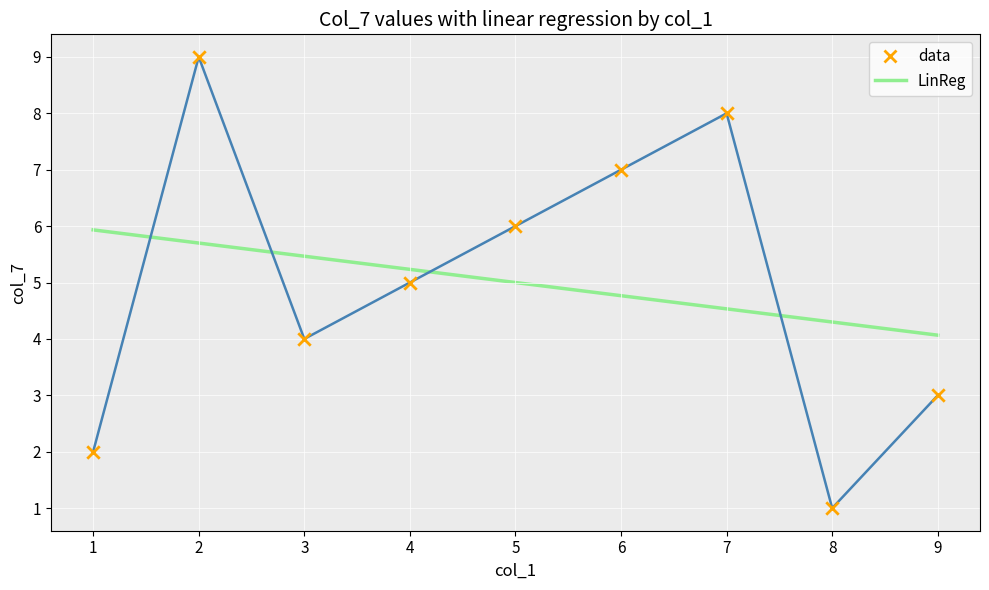

What is the change in value from 4 to 8?

-4